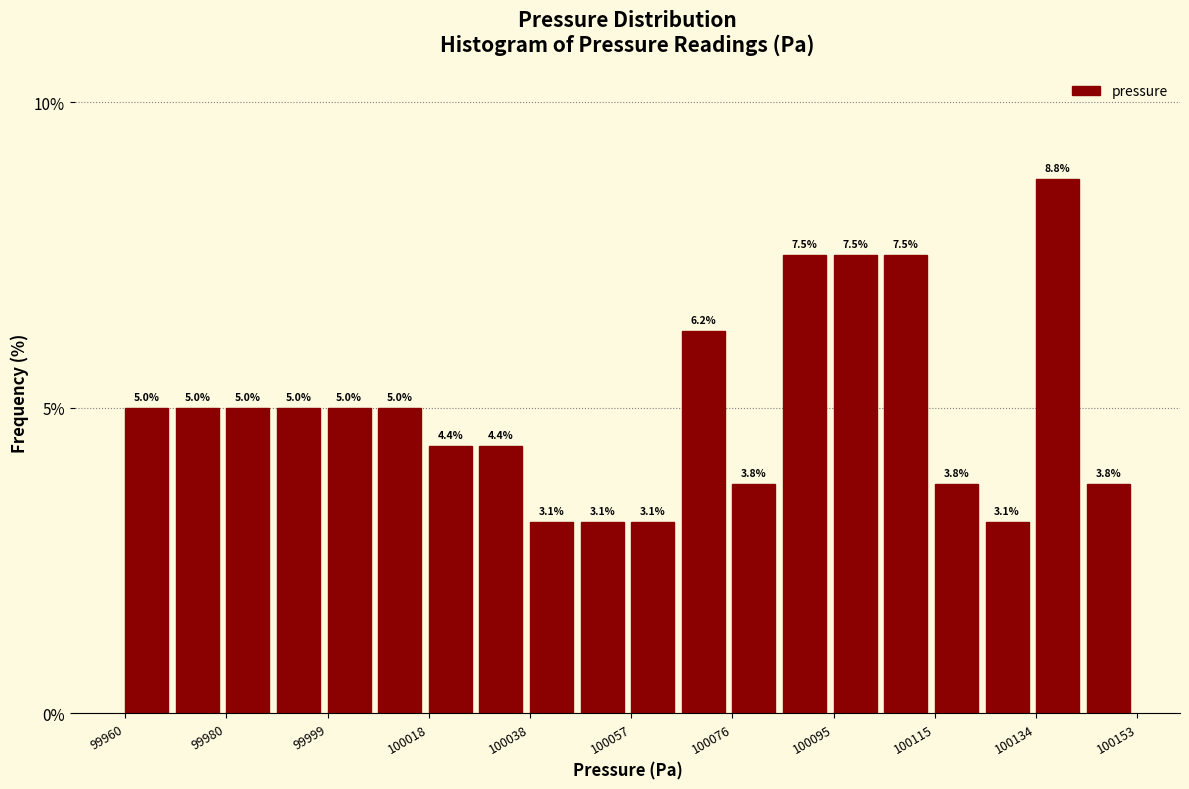

How tall is the bar that spans 100000 to 100008 on the x-axis? The bar edges are not printed on the chart, so give them approximately, as read against the axis.

5.0